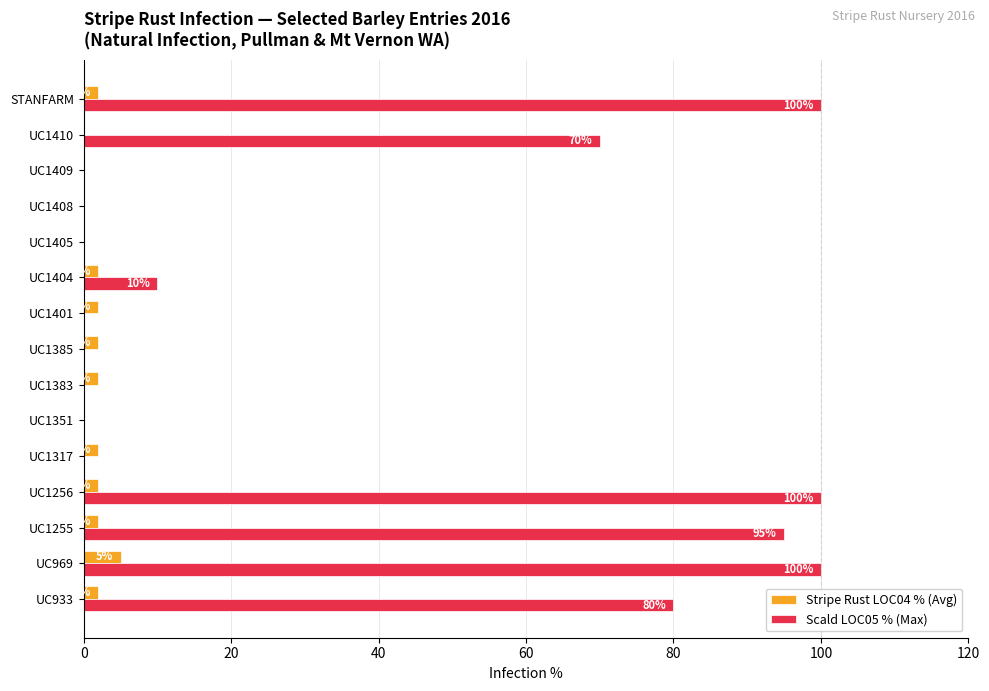

At which category is the sum across all series the highest?

UC969